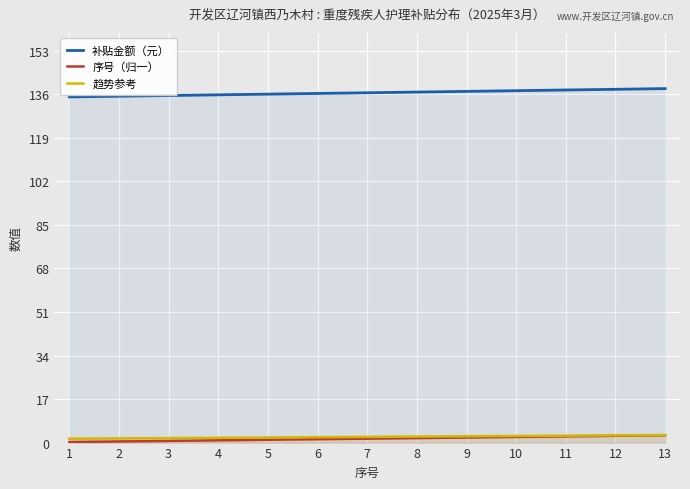

True or false: 趋势参考 and 补贴金额（元） intersect in this chart.

False